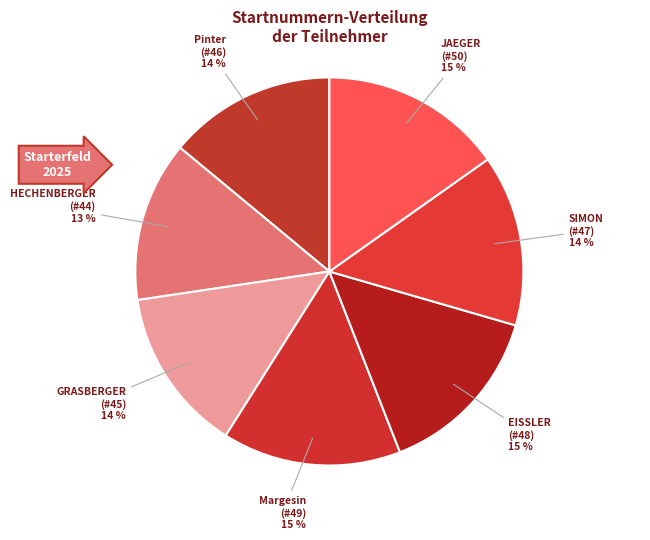

Does Pinter (#46) account for over 50% of the chart?

No